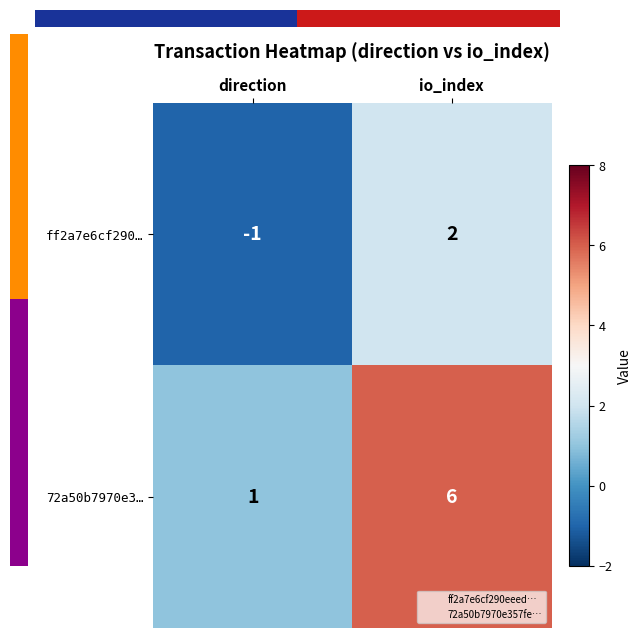

What is the minimum value shown in the chart?

-1